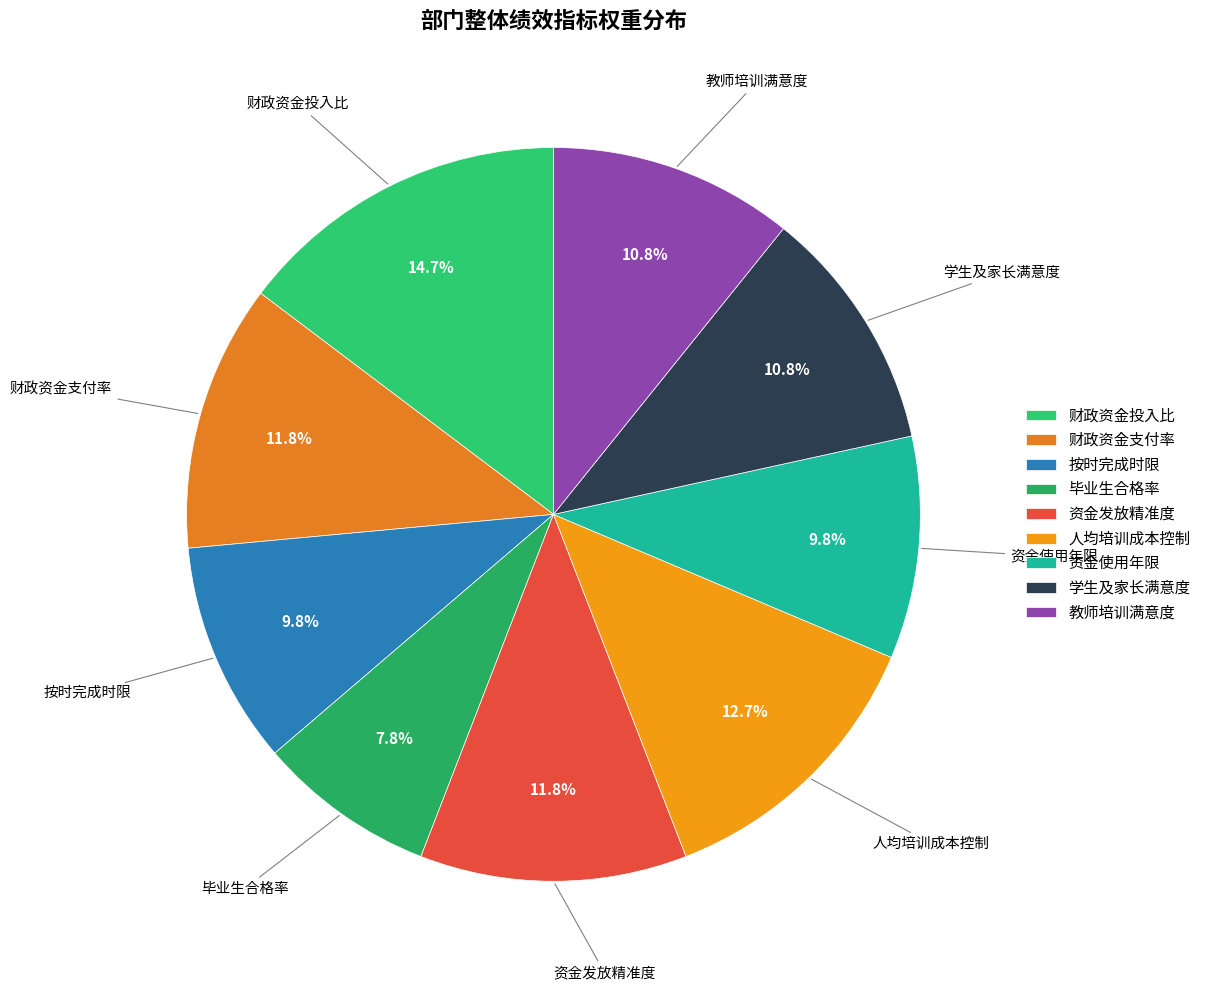

To the nearest percent, what percentage of the pie is 教师培训满意度?

11%